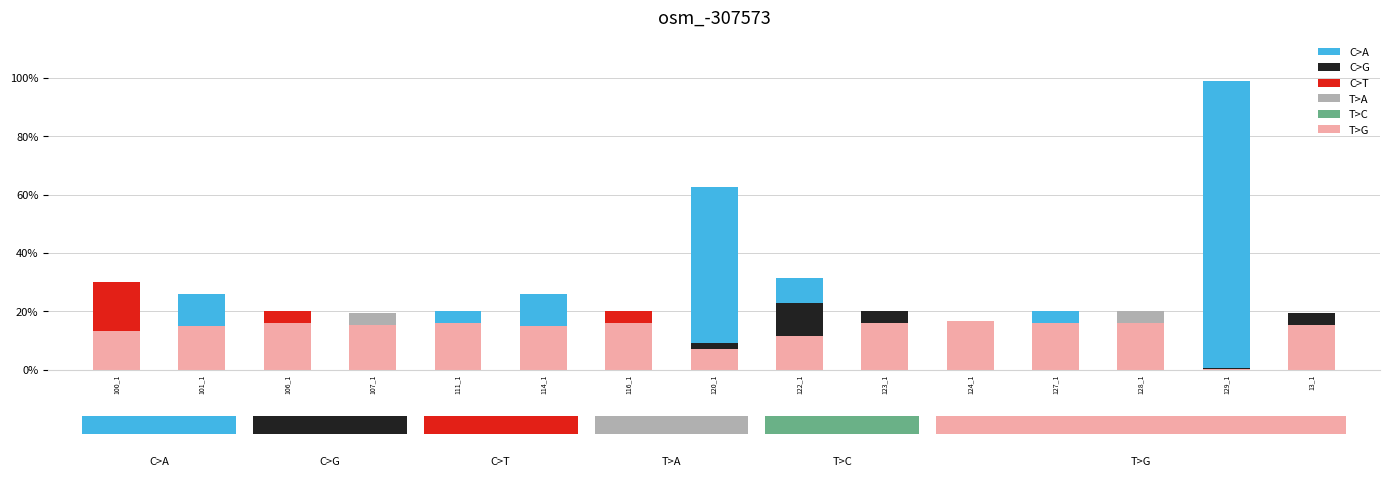

At which category is the sum across all series the highest?

129_1